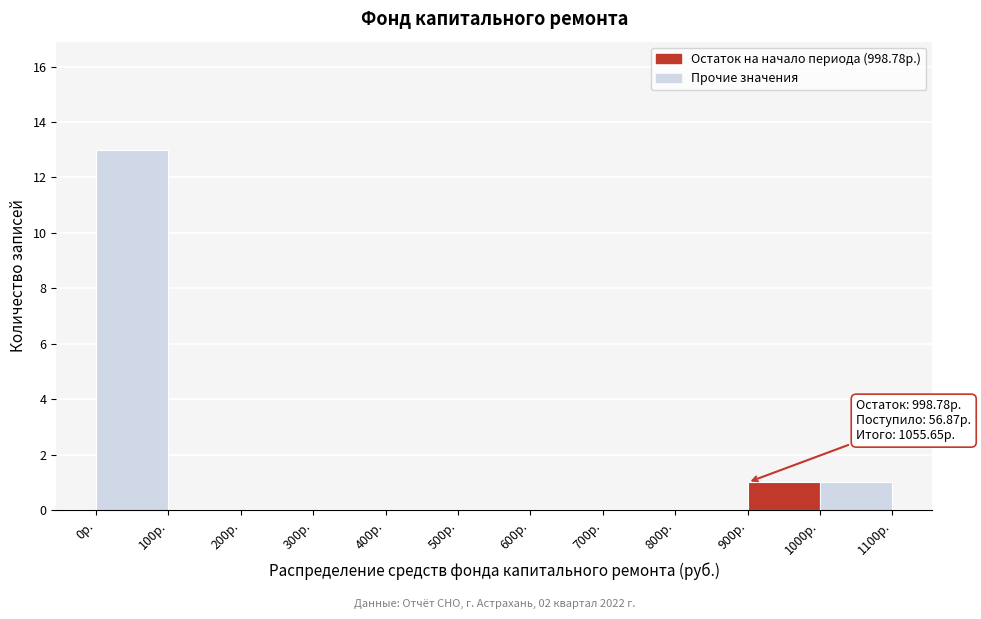

Which range on the x-axis has the tallest bar?

0 to 100